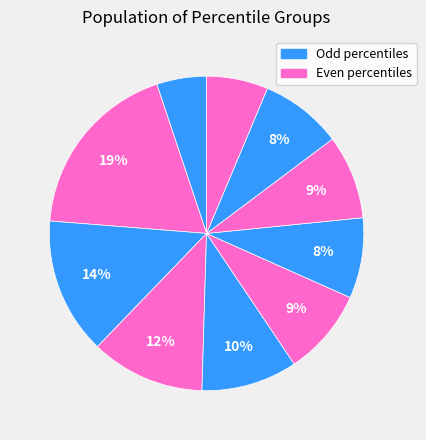

Count the number of slices in the pie.

10